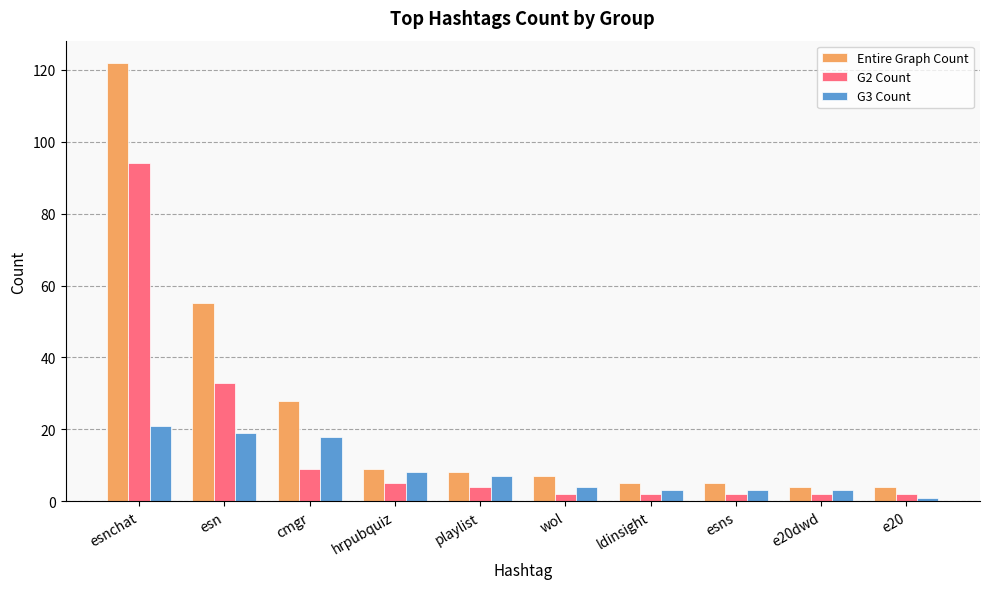

What is the highest value of the Entire Graph Count series?

122